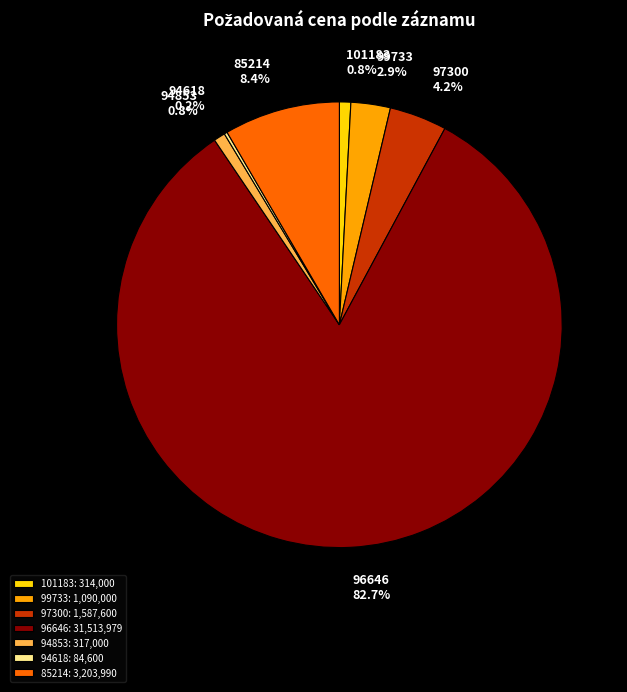

The 94853 slice represents 11% of the pie. True or false?

False